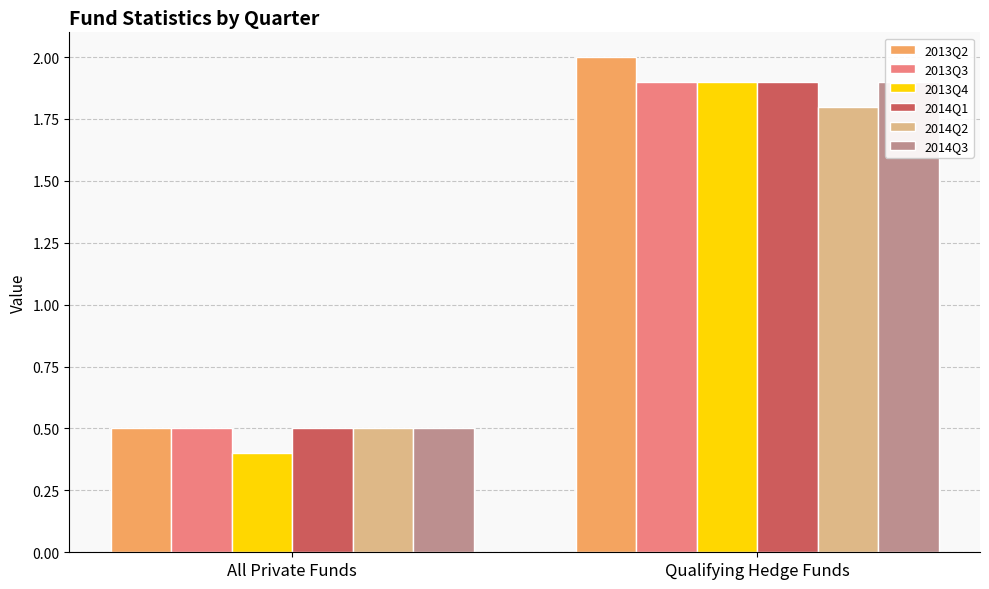

Reading left to right, list all the values displayed in this chart.

2013Q2: All Private Funds=0.5	Qualifying Hedge Funds=2.0
2013Q3: All Private Funds=0.5	Qualifying Hedge Funds=1.9
2013Q4: All Private Funds=0.4	Qualifying Hedge Funds=1.9
2014Q1: All Private Funds=0.5	Qualifying Hedge Funds=1.9
2014Q2: All Private Funds=0.5	Qualifying Hedge Funds=1.8
2014Q3: All Private Funds=0.5	Qualifying Hedge Funds=1.9